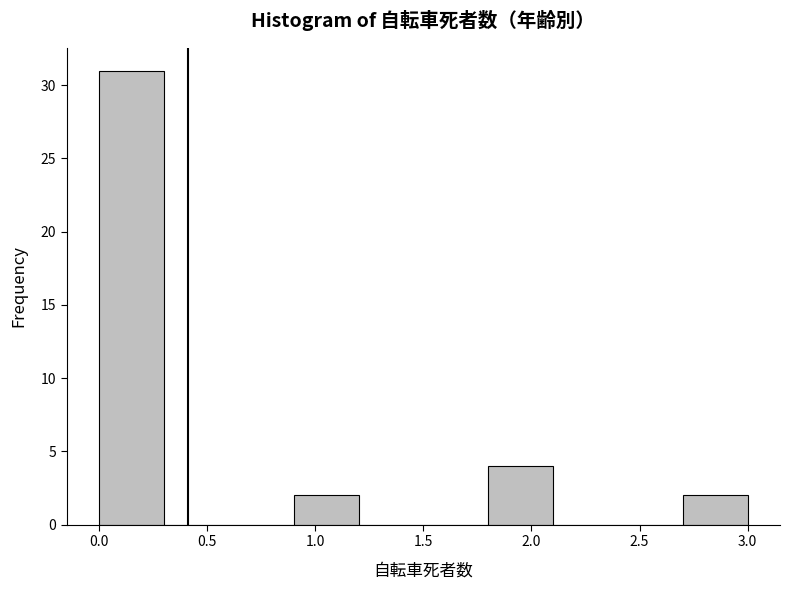

Reading left to right, list every bar in this chart as the range it spans on the x-axis followed by its height. The values are not printed on the chart, so give them approximately, as read against the axis.

0.0 to 0.3: 31
0.3 to 0.6: 0
0.6 to 0.9: 0
0.9 to 1.2: 2
1.2 to 1.5: 0
1.5 to 1.8: 0
1.8 to 2.1: 4
2.1 to 2.4: 0
2.4 to 2.7: 0
2.7 to 3.0: 2